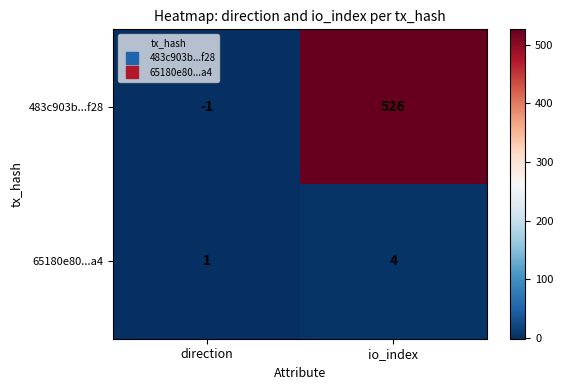

The value of 483c903b...f28 at io_index is 325. True or false?

False